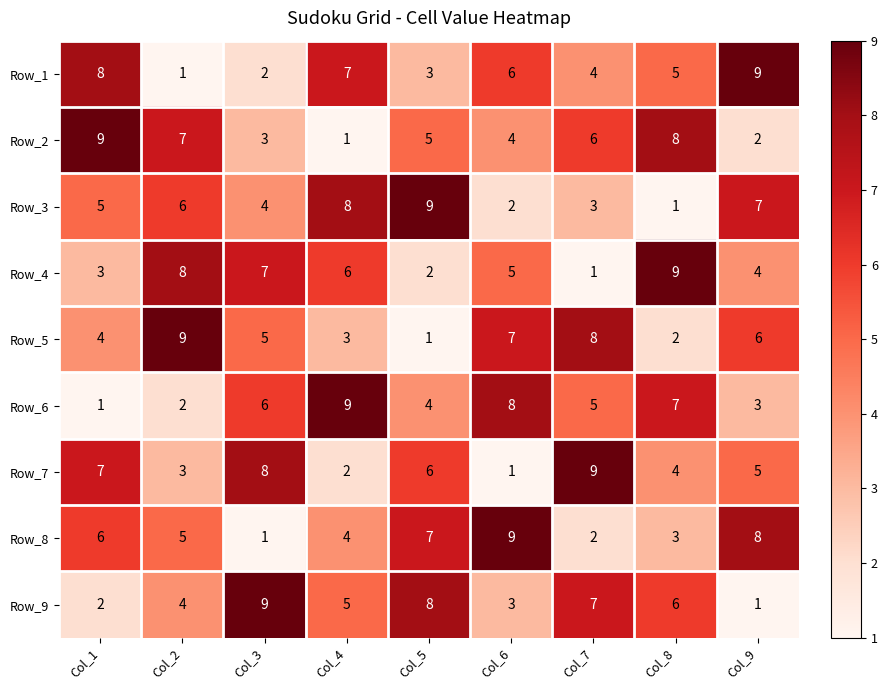

At how many categories does at least one series exceed 6?

9